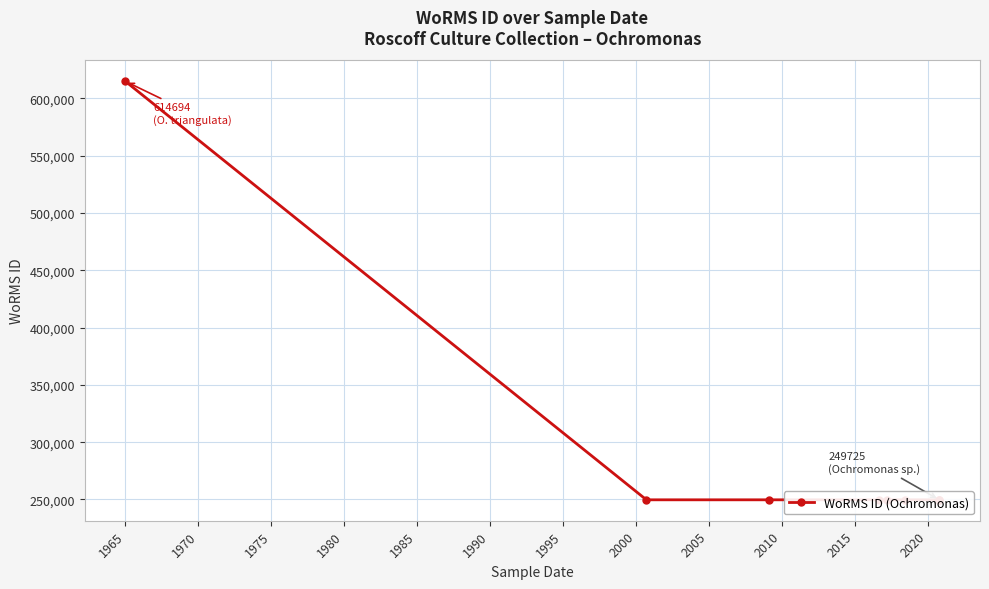

What is the value of the 7th point from the left?

249725